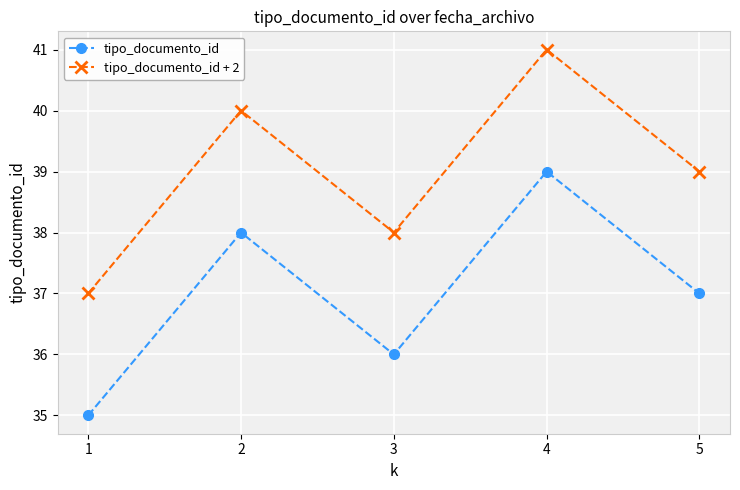

What is the value of the tipo_documento_id + 2 point at the 2nd from the left?

40